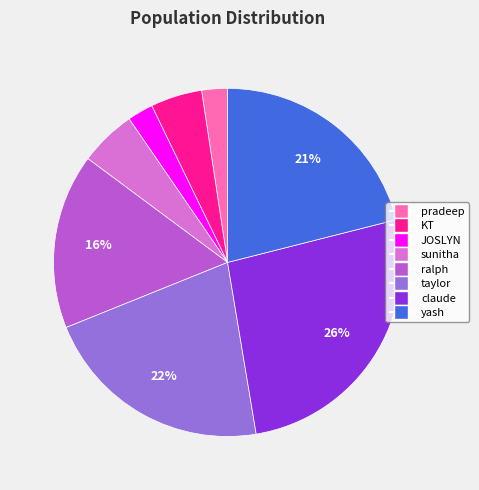

What percentage is the taylor slice, to the nearest percent?

22%